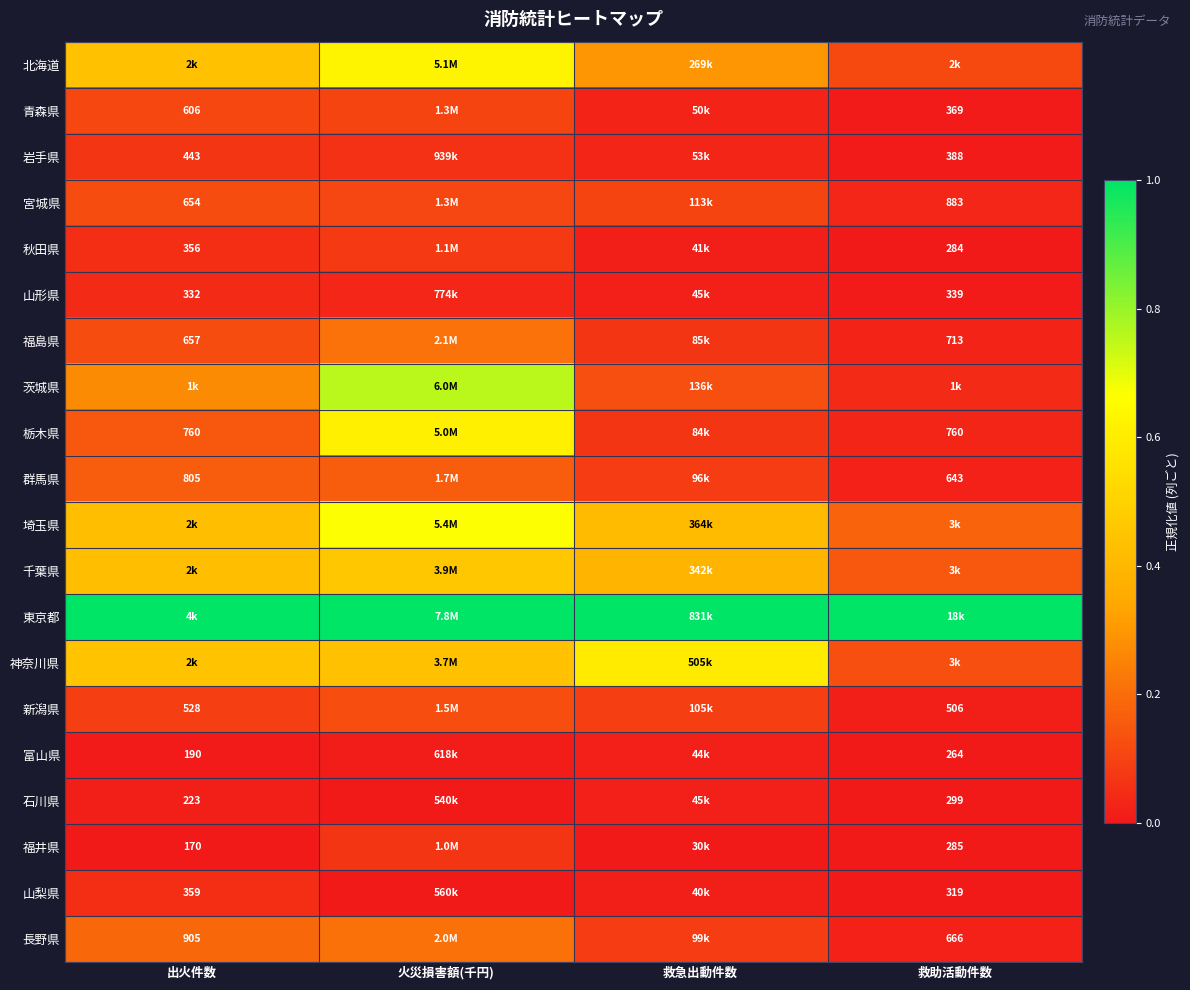

Is the value of 山形県 at 救助活動件数 greater than the value of 福島県 at 出火件数?

No